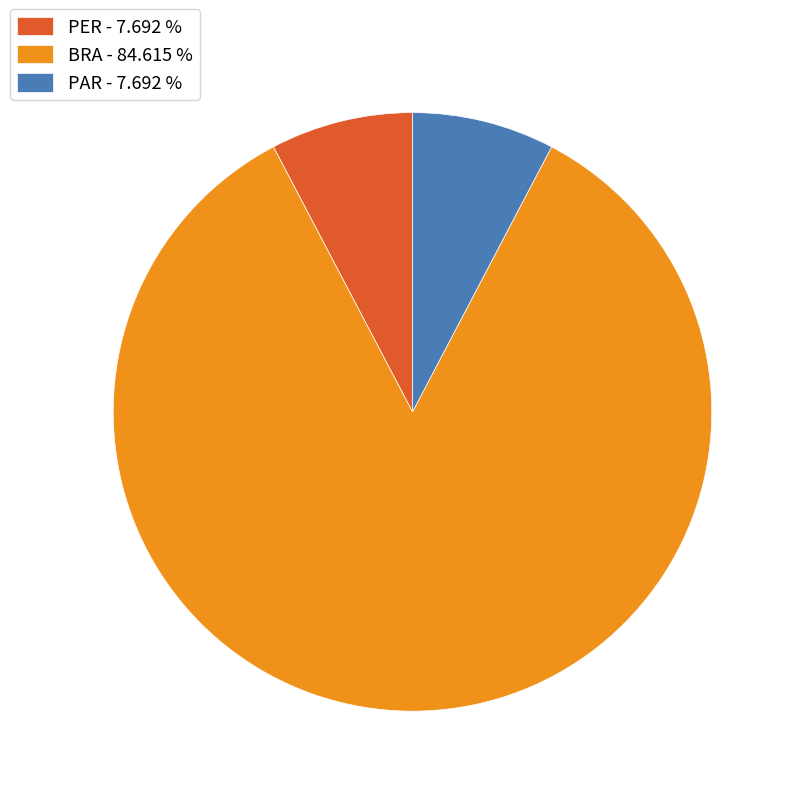

What is the majority slice?

BRA - 84.615 %